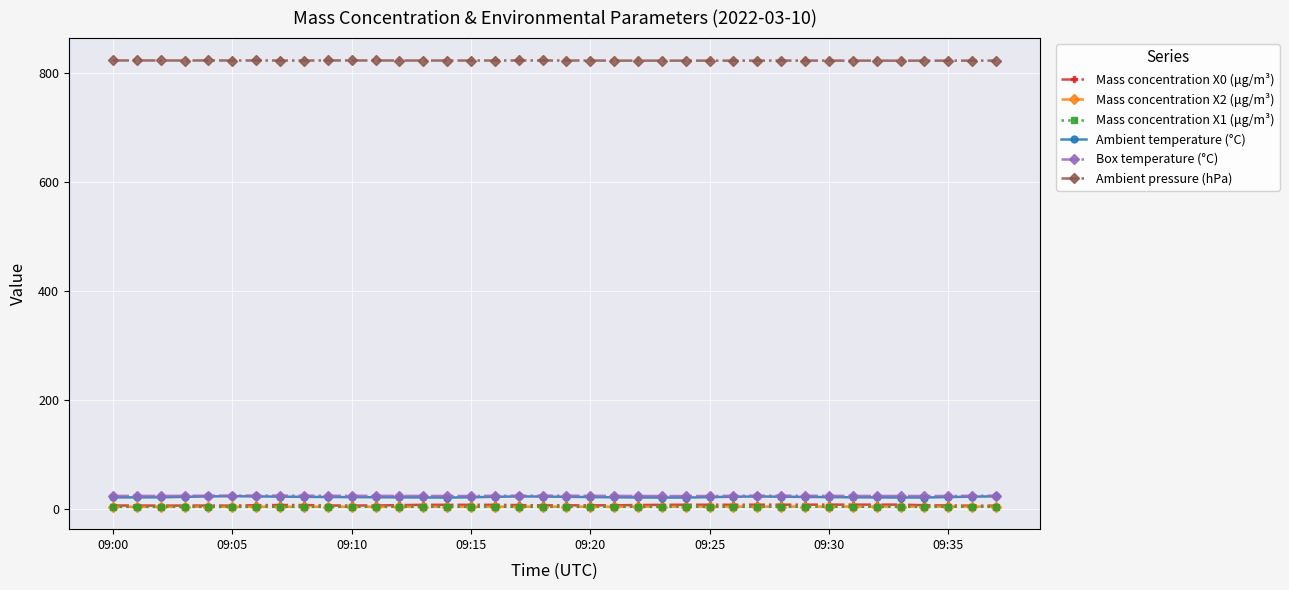

Which series has the largest total across all categories?

Ambient pressure (hPa)